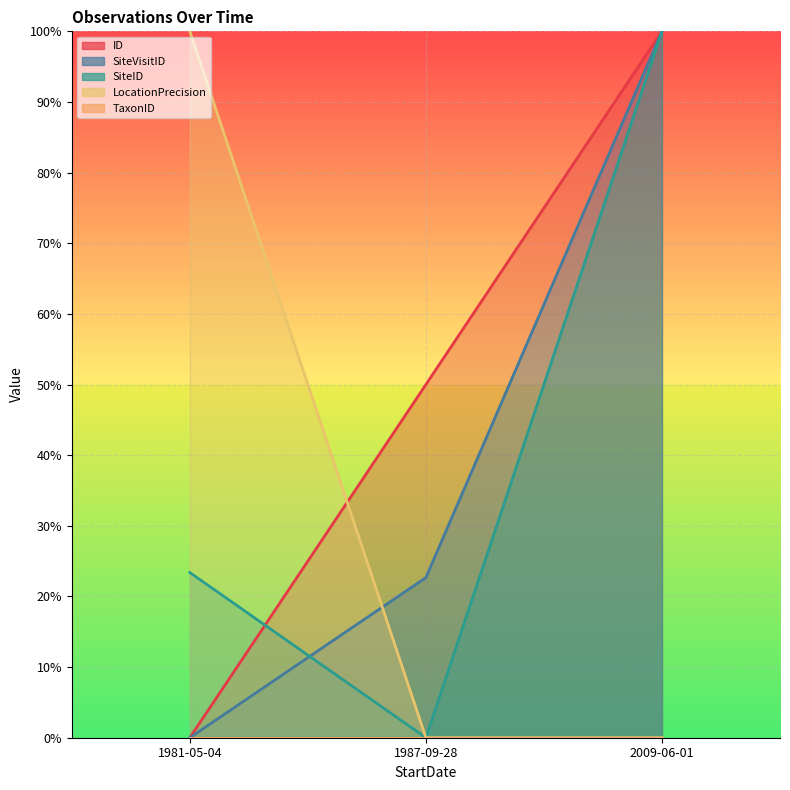

The SiteID series shows 38.0 at 1987-09-28. True or false?

False